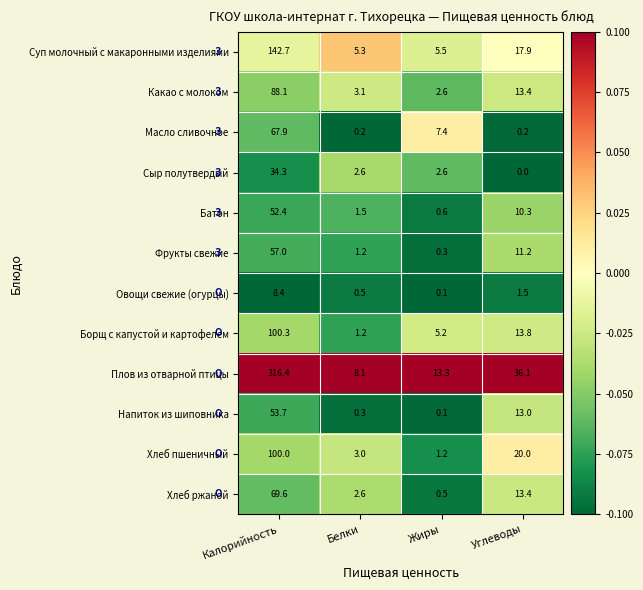

Which label corresponds to the smallest value in the chart?

Углеводы